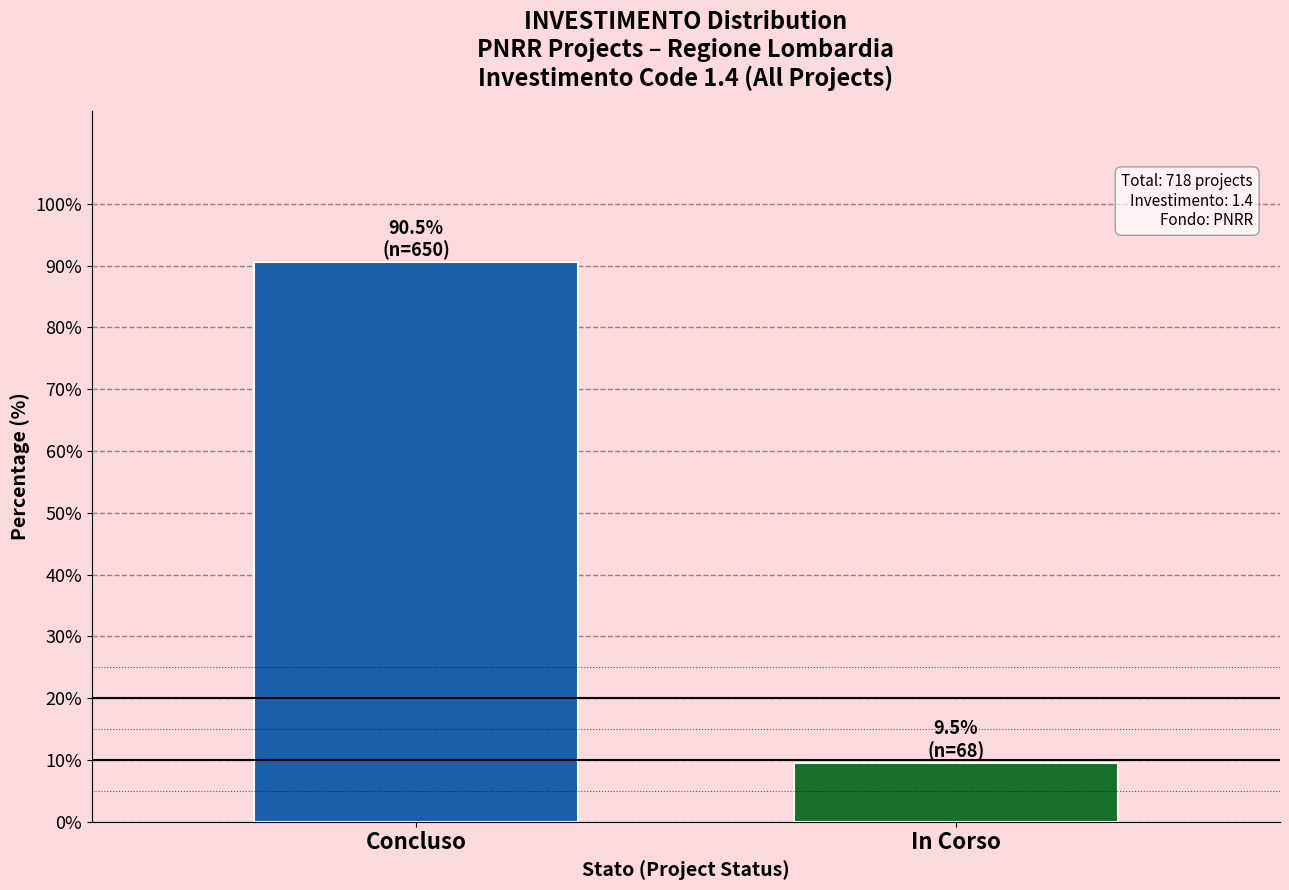

Reading right to left, what are all the values shown in this chart?

In Corso=9.5	Concluso=90.5